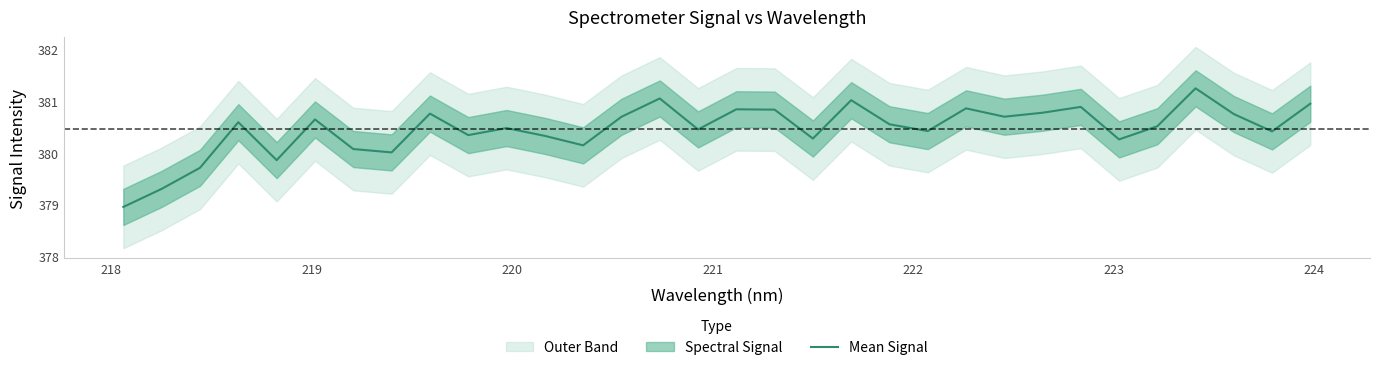

What is the average value?

380.5